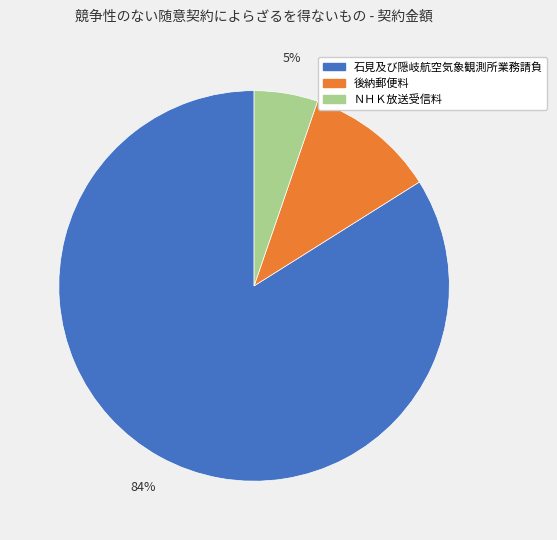

Rank the categories by value from lowest to highest.

ＮＨＫ放送受信料, 後納郵便料, 石見及び隠岐航空気象観測所業務請負